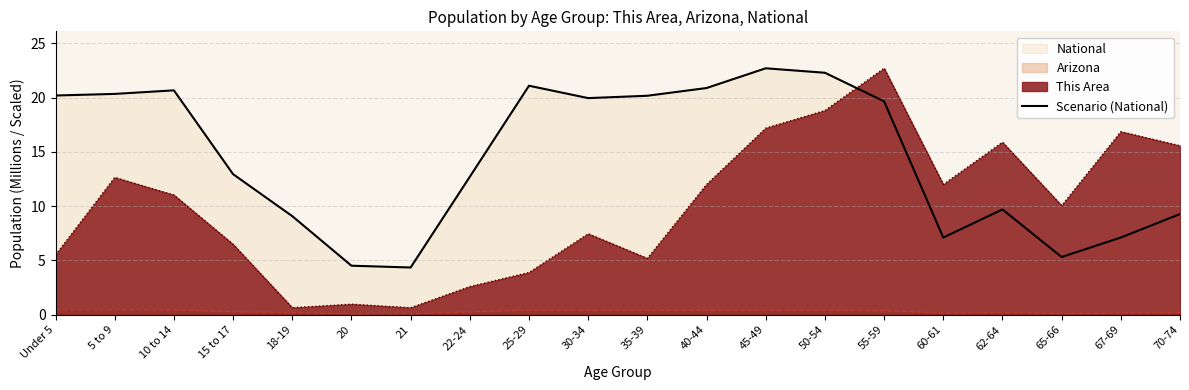

What is the sum of the values at Under 5 and 45-49?

42.9